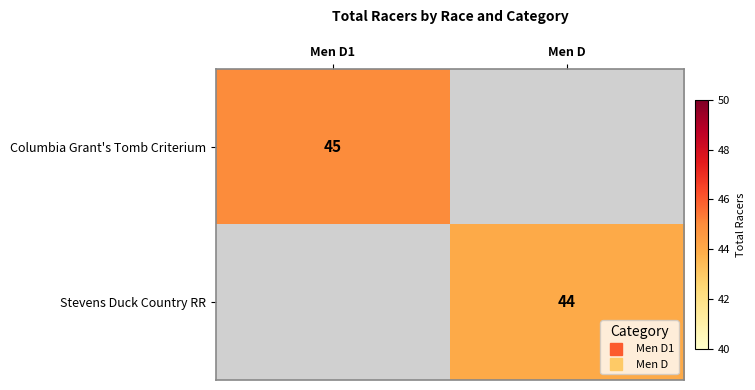

Count the number of categories in the chart.

2